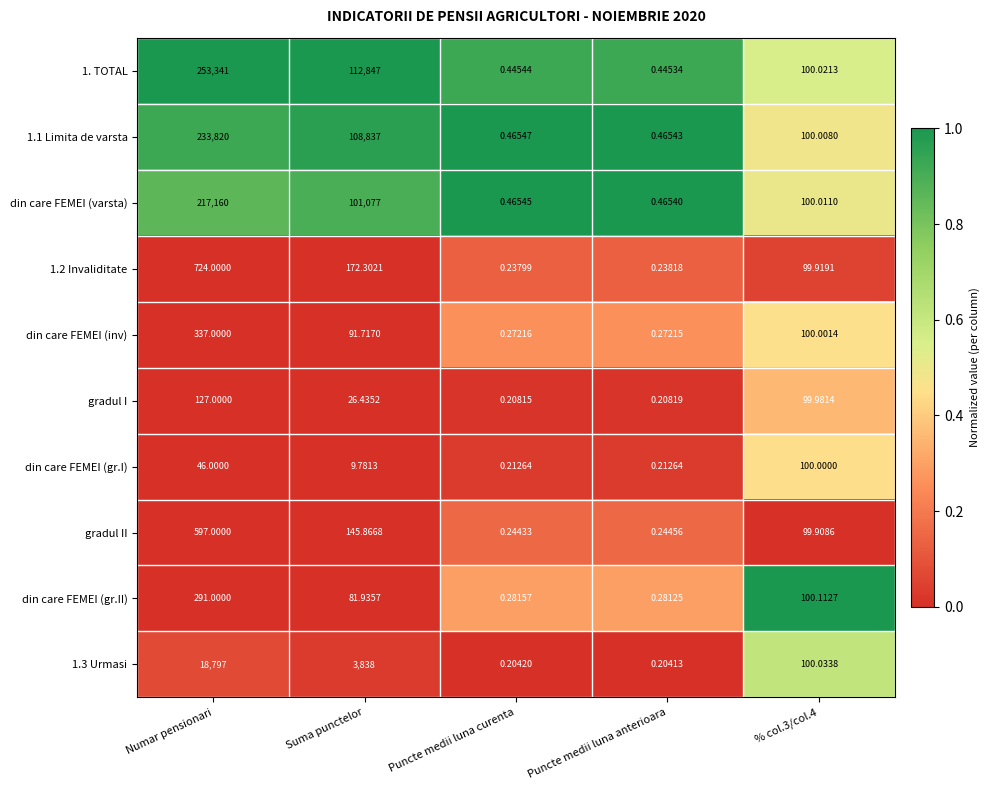

At which category is the sum across all series the highest?

Numar pensionari